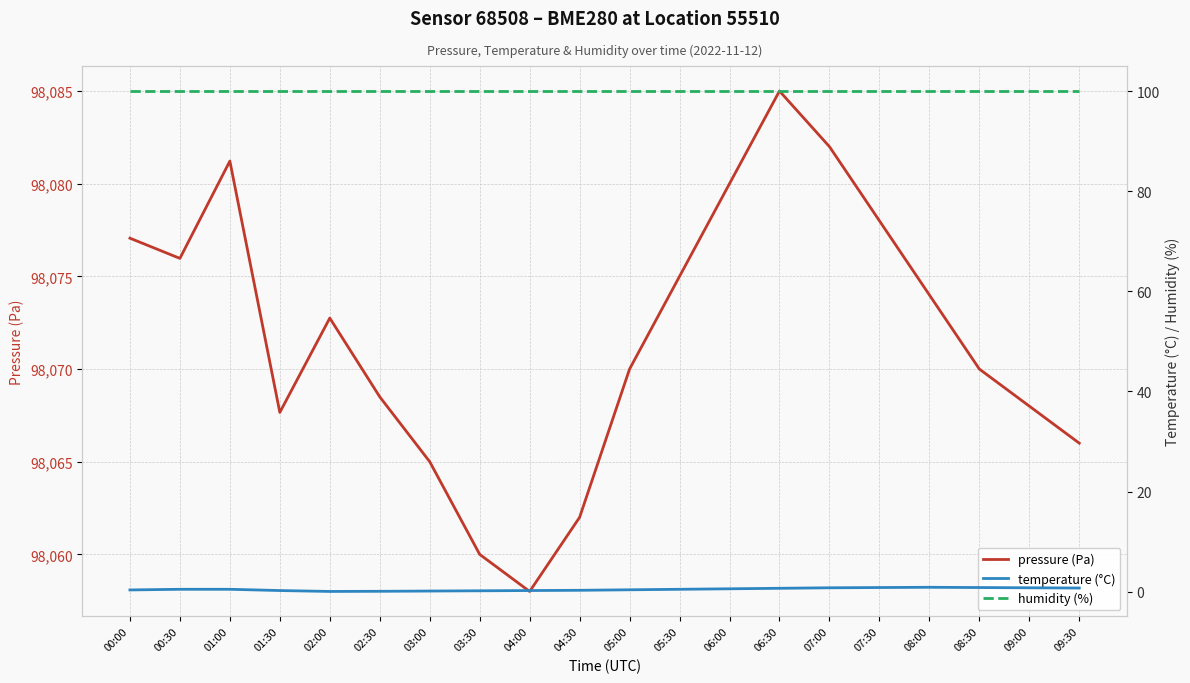

At which label is humidity (%) closest to 100?

00:00